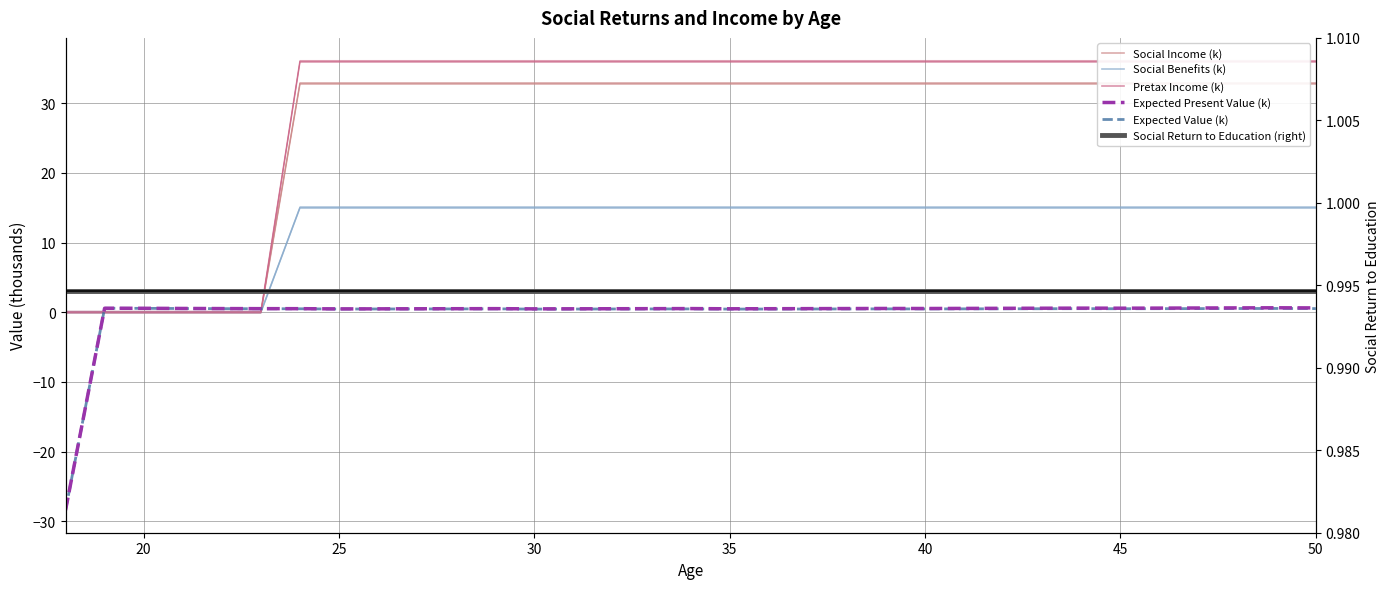

Which has a higher value, 12 or 22?

12